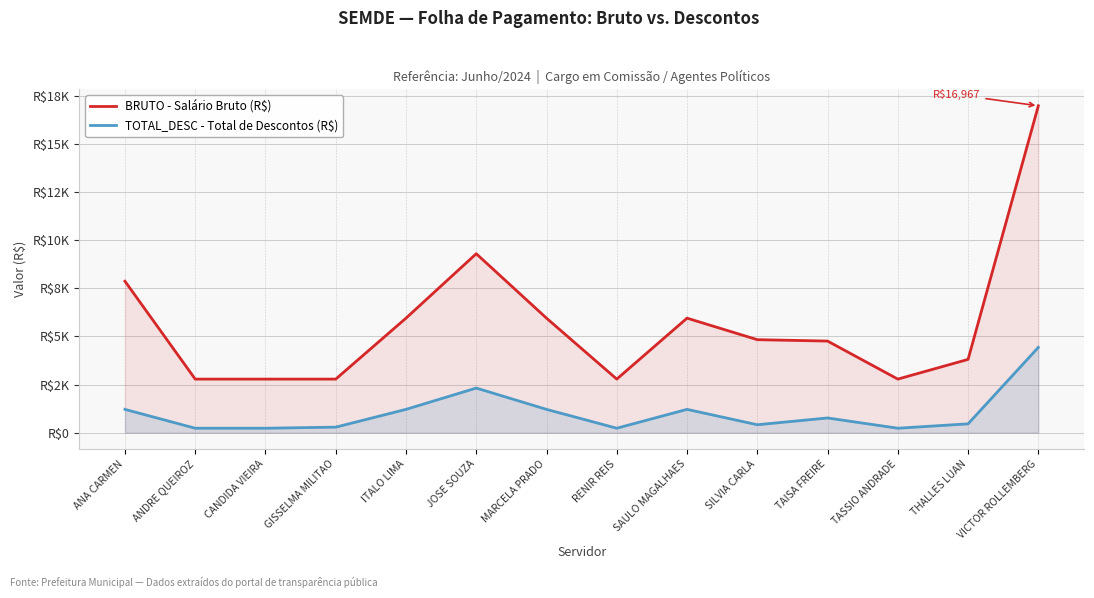

How many values in the BRUTO - Salário Bruto (R$) series exceed 4828?

7